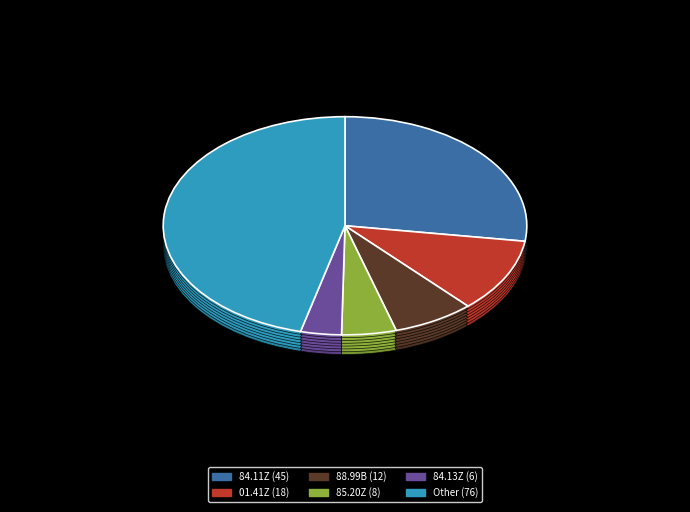

Which has a higher value, 84.13Z or Other?

Other